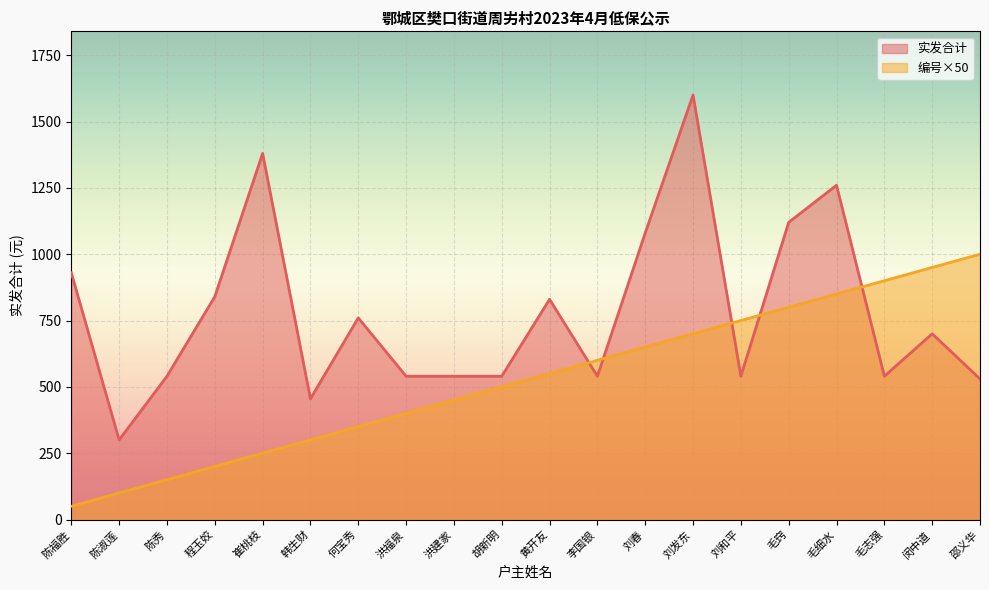

What is the spread (max minus min) of values at 崔桃枝?

1130